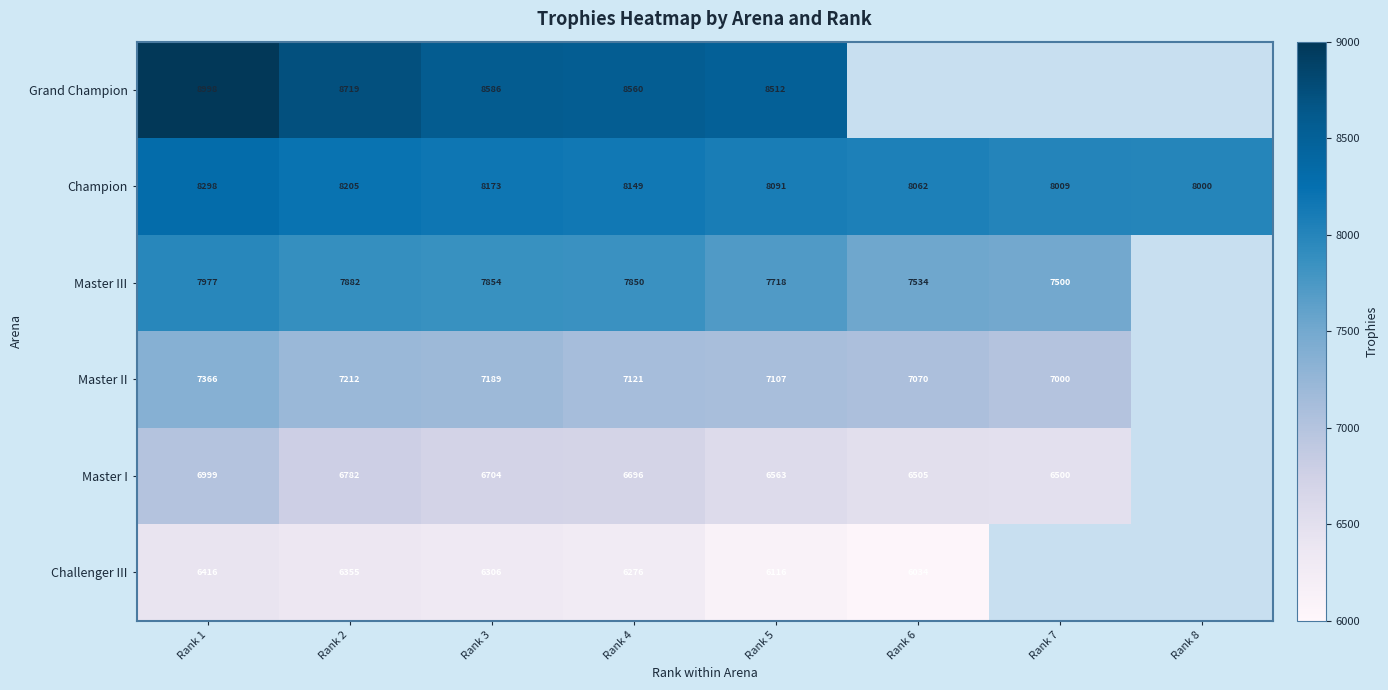

Where is Champion nearest to the value 8149?

Rank 4